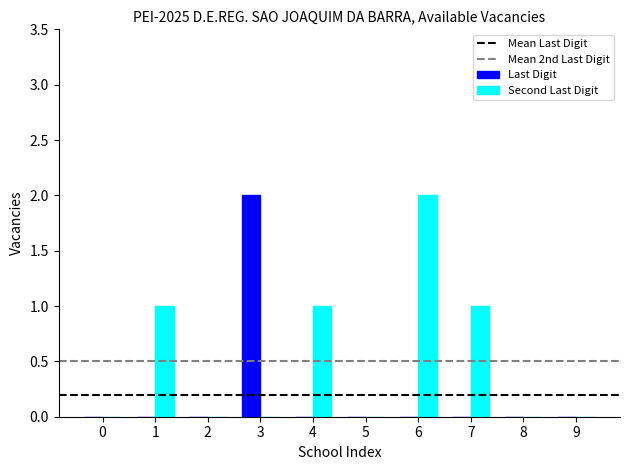

What is the sum of all Second Last Digit values?

5